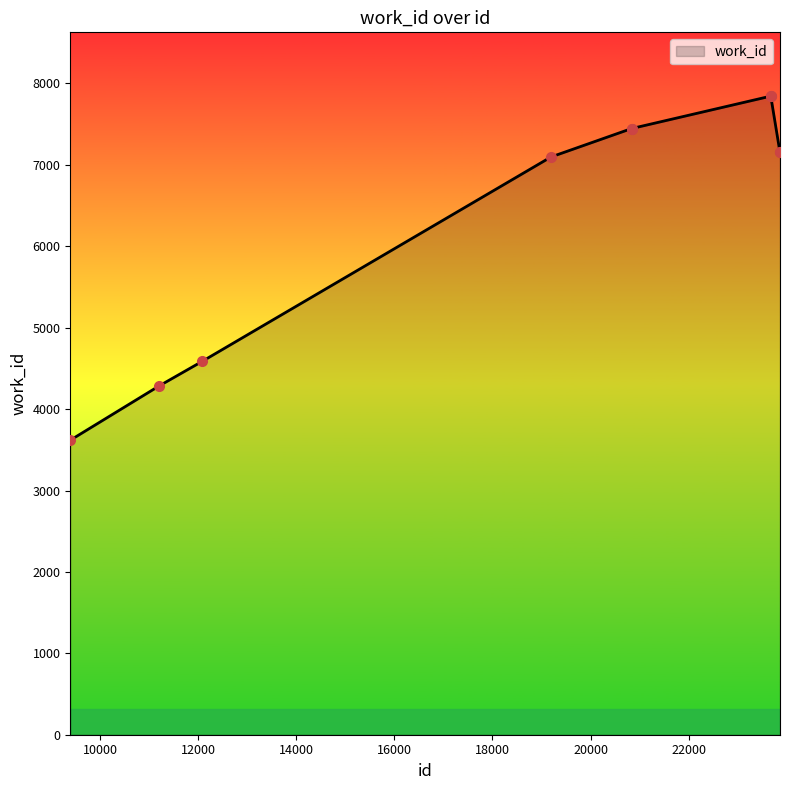

What is the difference between the maximum and minimum values?

4226